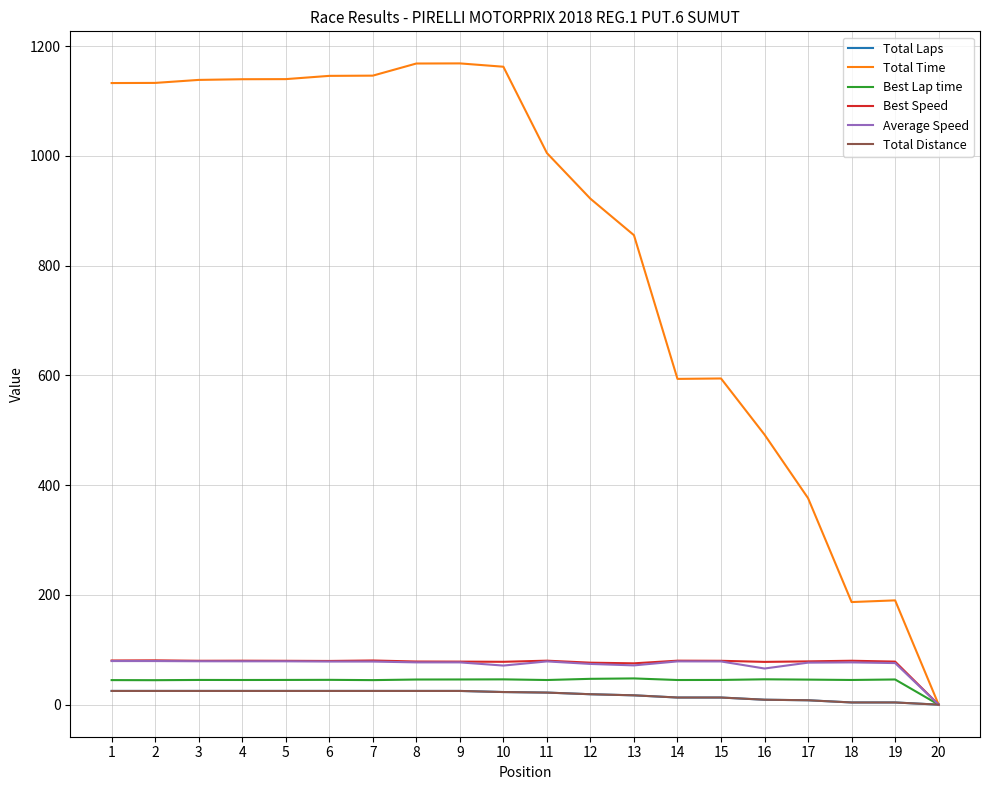

Does the chart have visible grid lines?

Yes